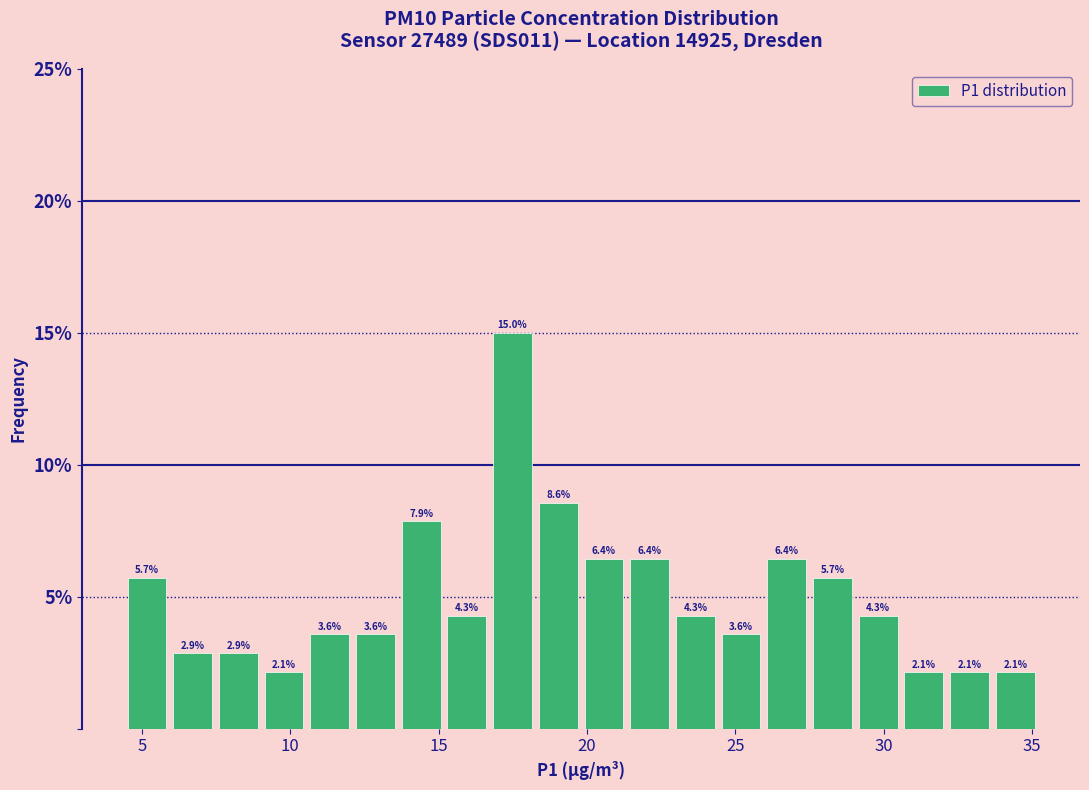

Around what value on the x-axis is the tallest bar? Give the approximate position of its centre, as read against the axis.

17.5